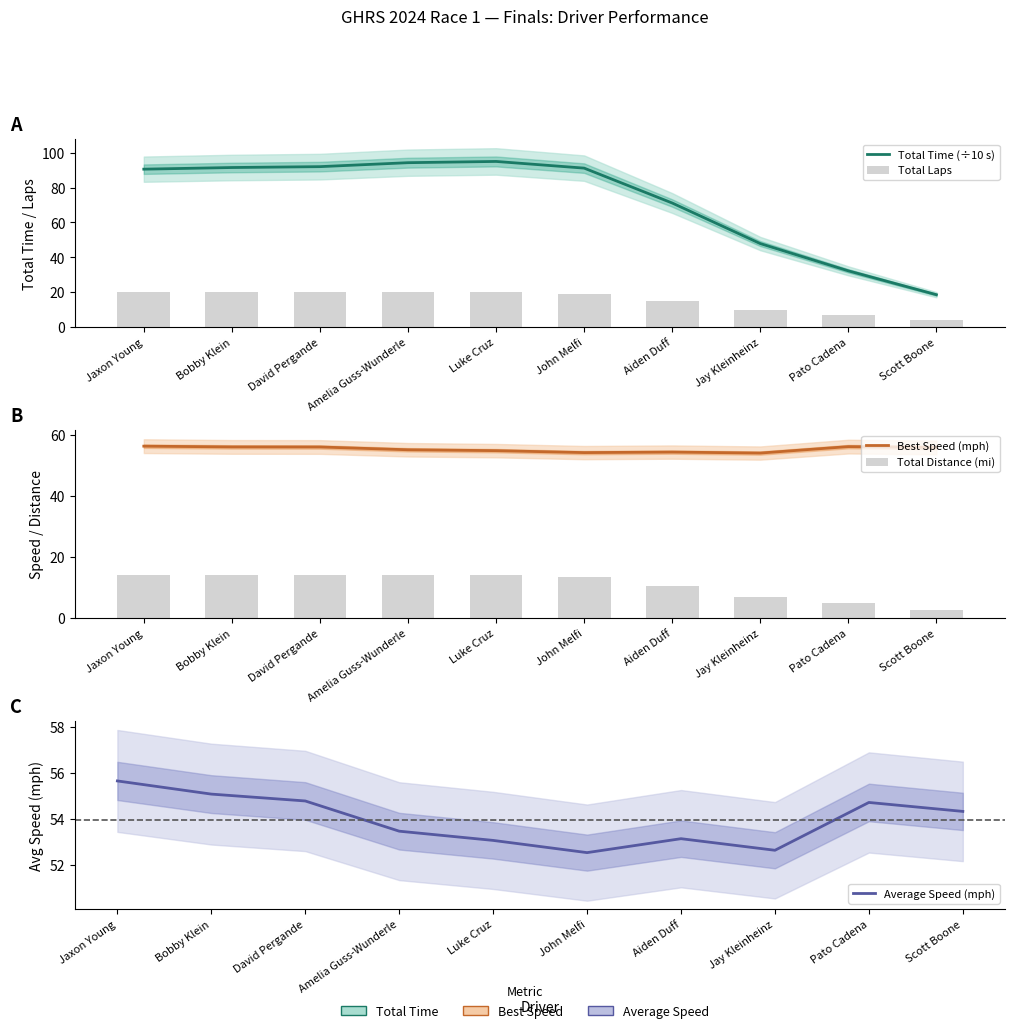

Are the bars horizontal?

No